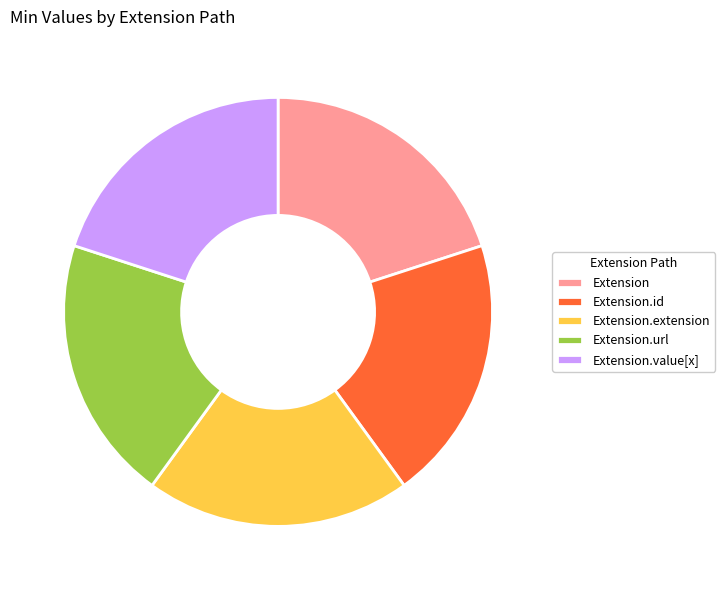

How many slices are in this pie chart?

5